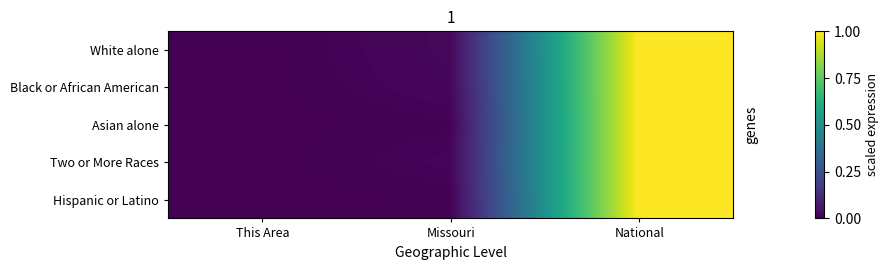

What is the greatest value displayed?

1.0